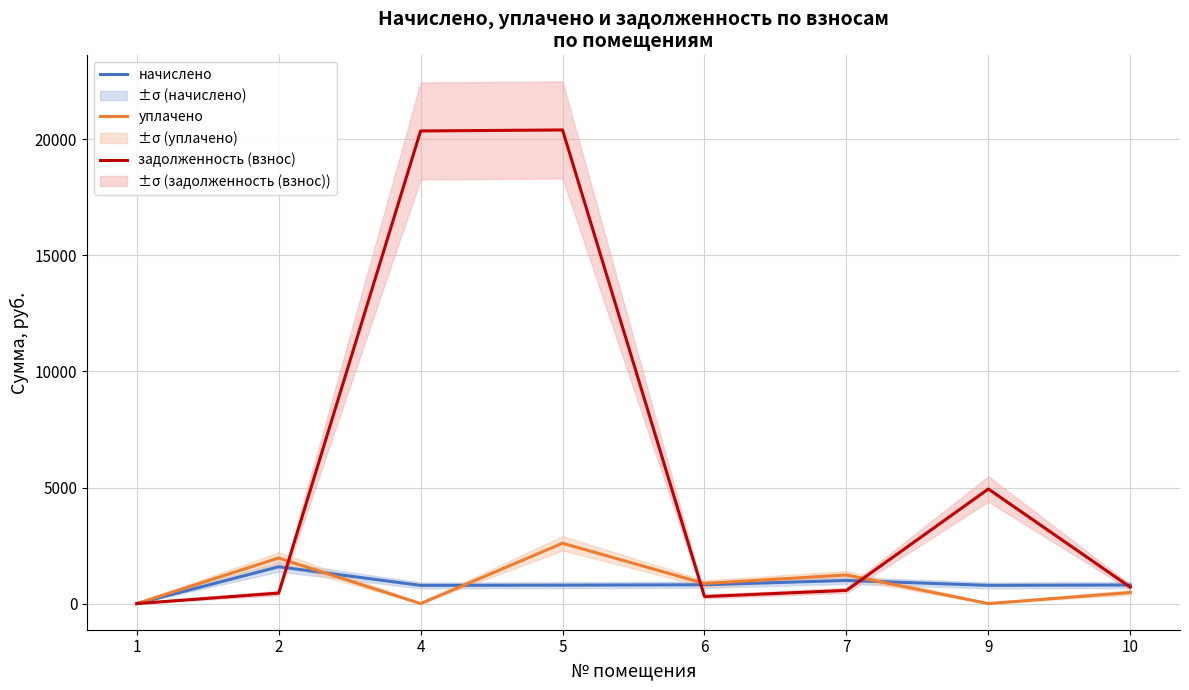

Reading left to right, what are all the values shown in this chart?

начислено: 0.0	1586.2	785.9	794.1	812.6	997.3	785.9	802.3
уплачено: 0.0	1963.4	0.0	2600.0	865.8	1234.4	0.0	477.7
задолженность (взнос): 0.0	453.0	20353.6	20395.9	303.4	569.6	4936.1	707.6